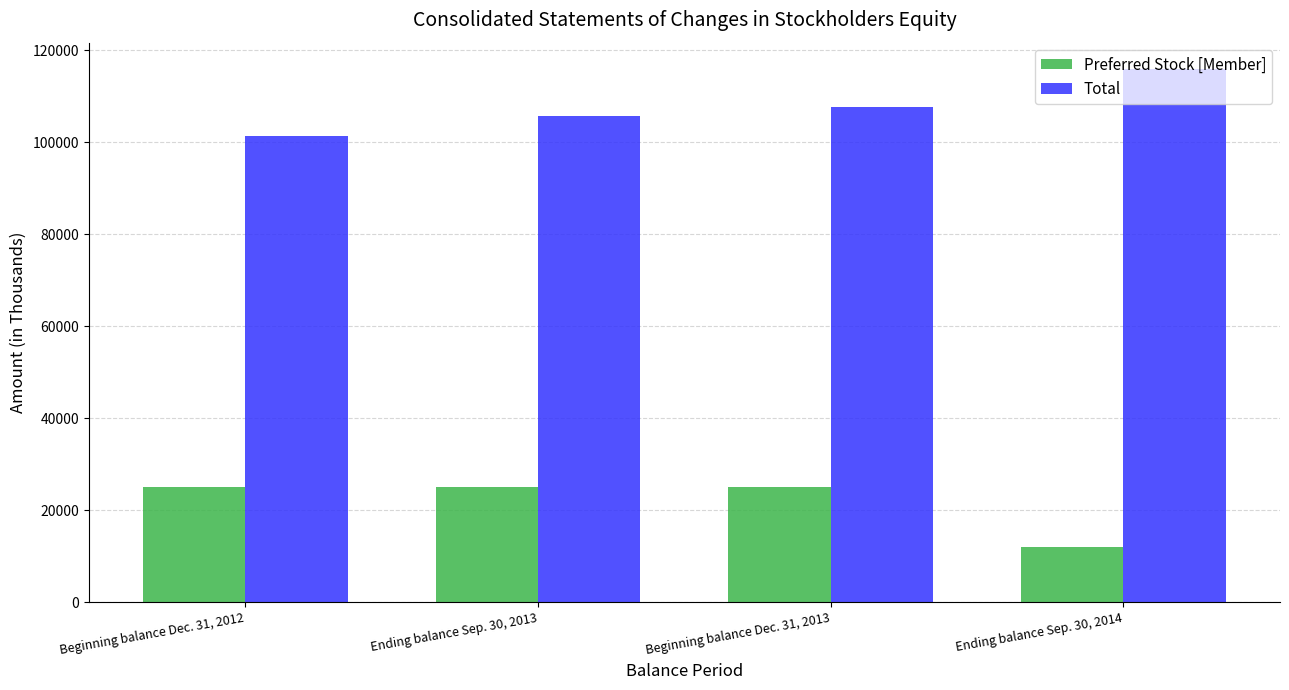

What is the label of the 3rd bar from the left?

Beginning balance Dec. 31, 2013